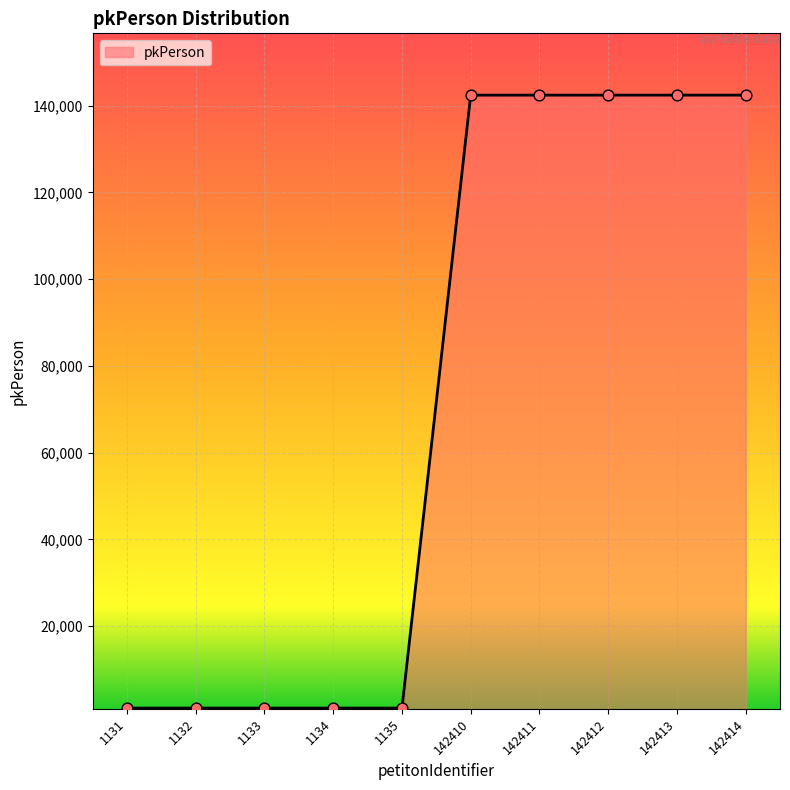

Which has a higher value, 1135 or 142410?

142410